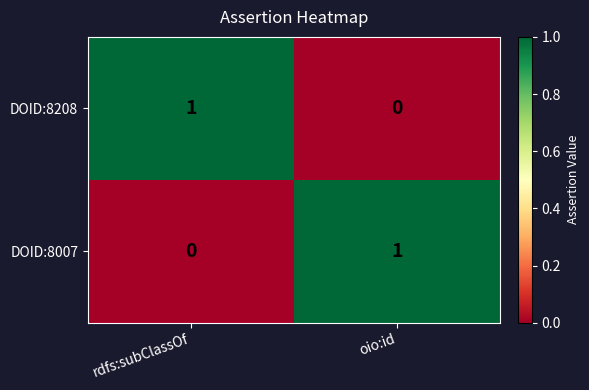

Rank the series at oio:id from lowest to highest value.

DOID:8208, DOID:8007